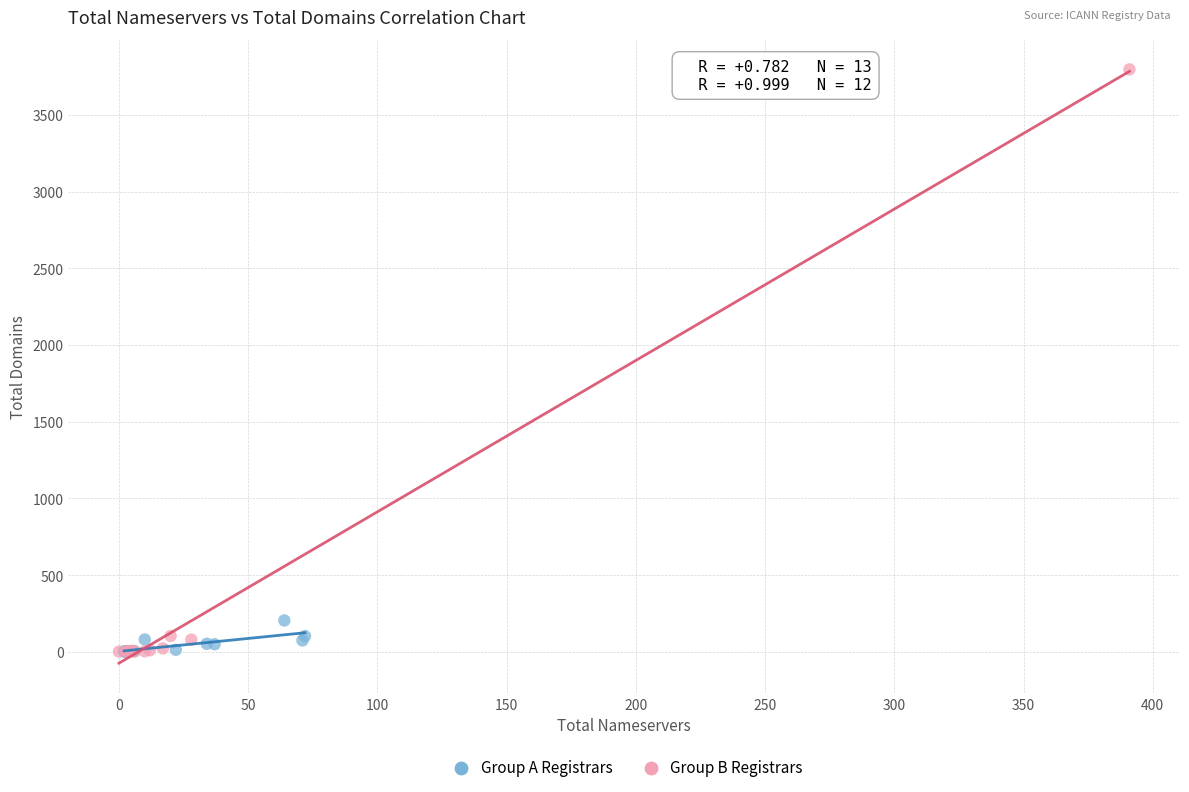

Which series has the largest Y range (max minus min)?

Group B Registrars